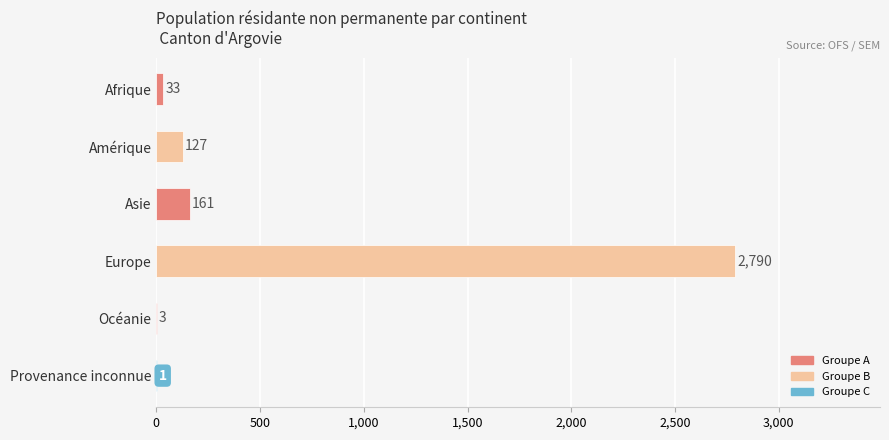

Which has a higher value, Océanie or Provenance inconnue?

Océanie